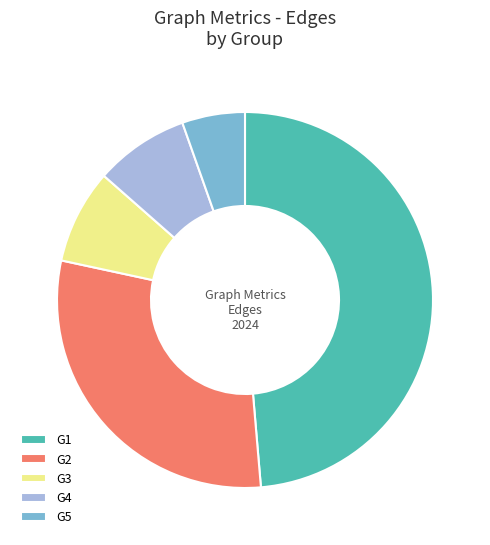

What is the smallest slice in the pie chart?

G5